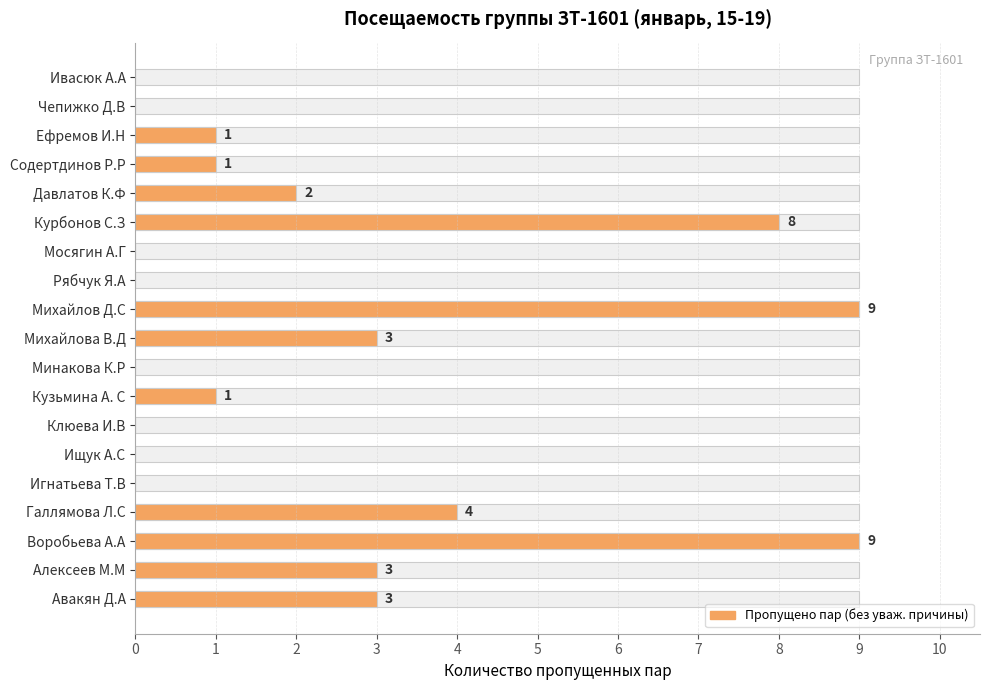

What is the sum of all values?

44